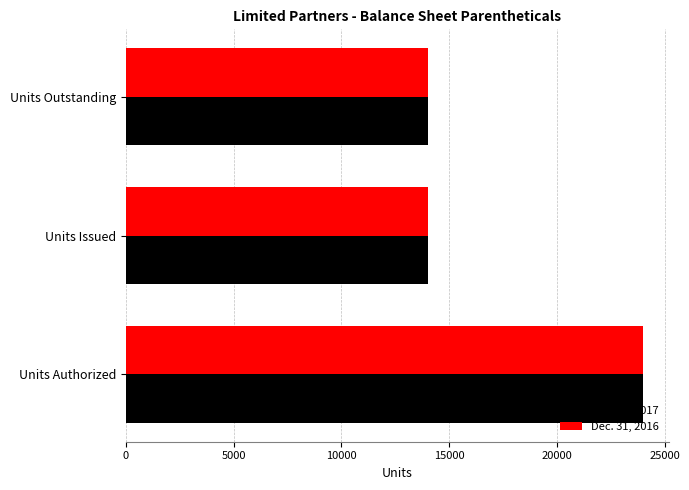

At which category is the sum across all series the highest?

Units Authorized